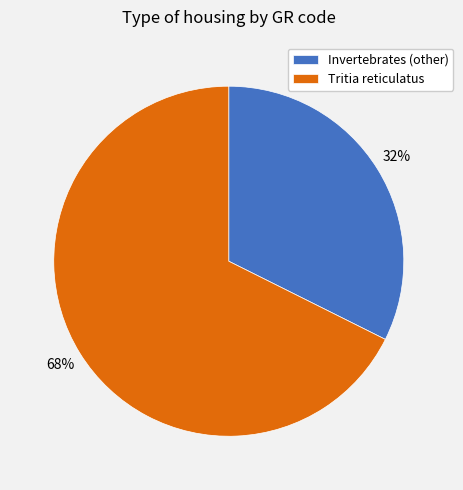

Is there any slice that represents more than half of the pie?

Yes